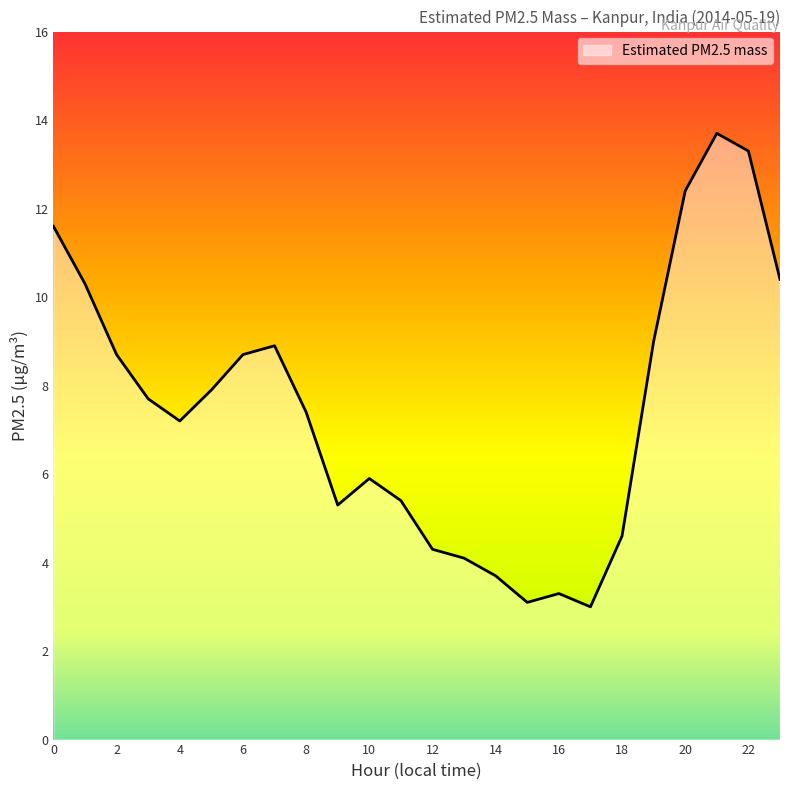

What is the difference between the maximum and minimum values?

10.7